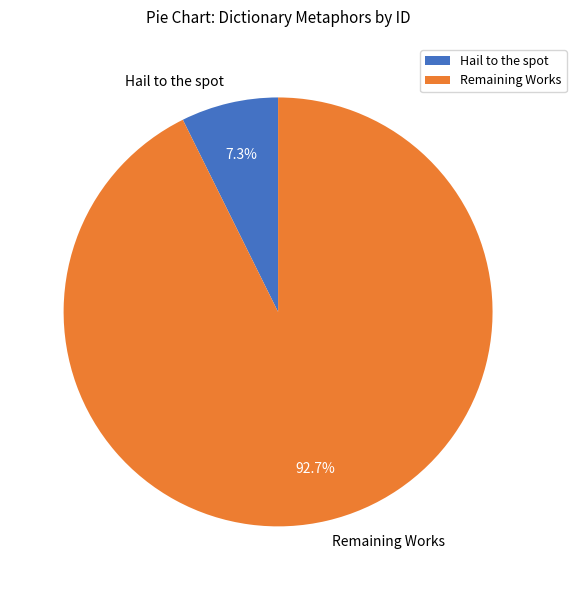

Combined, do Hail to the spot and Remaining Works account for over 50%?

Yes